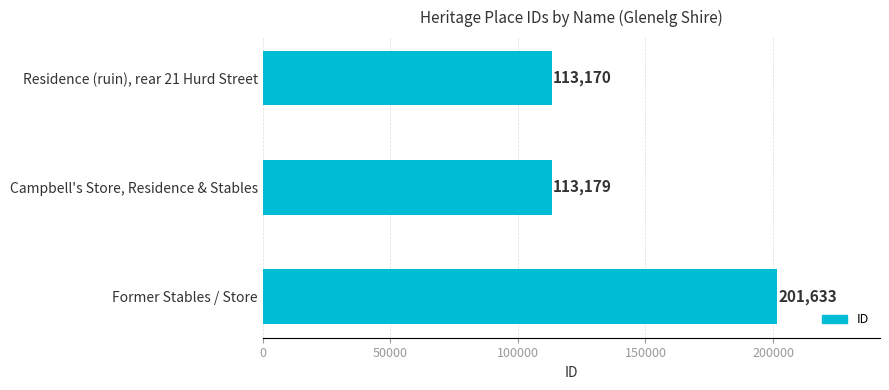

Does the chart contain stacked bars?

No